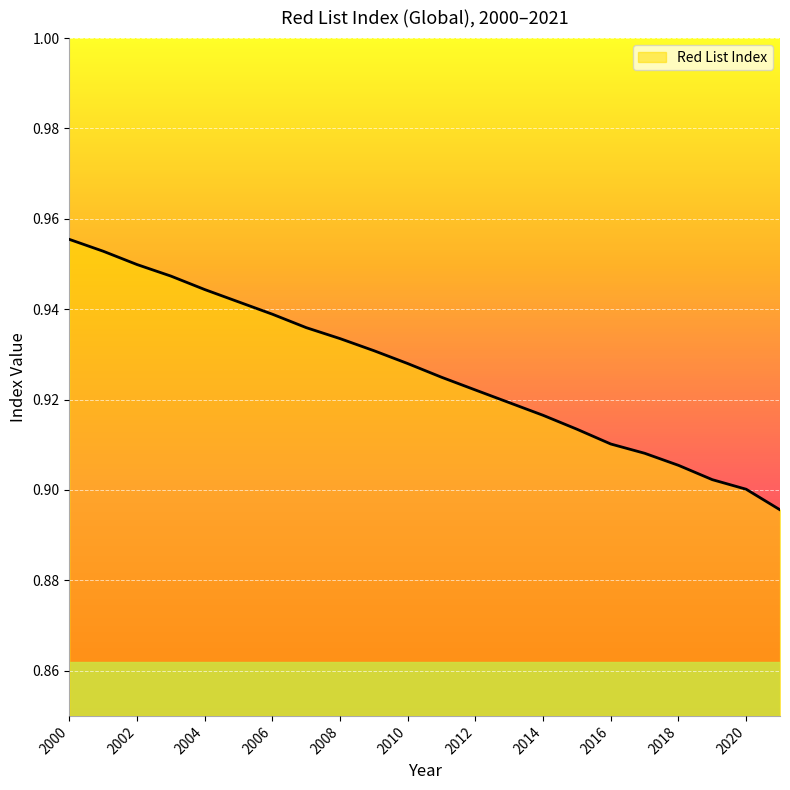

List the labels in order of value, largest first.

2000, 2001, 2002, 2003, 2004, 2005, 2006, 2007, 2008, 2009, 2010, 2011, 2012, 2013, 2014, 2015, 2016, 2017, 2018, 2019, 2020, 2021